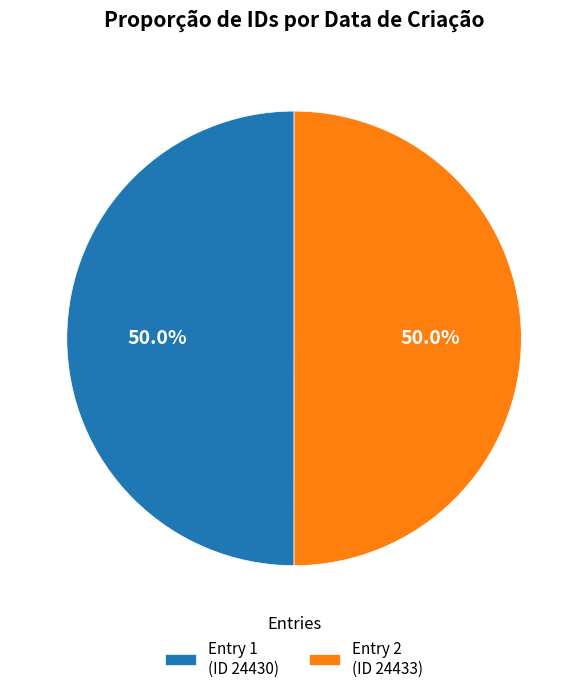

What portion of the pie excludes Entry 1 (ID 24430)?

50.0%